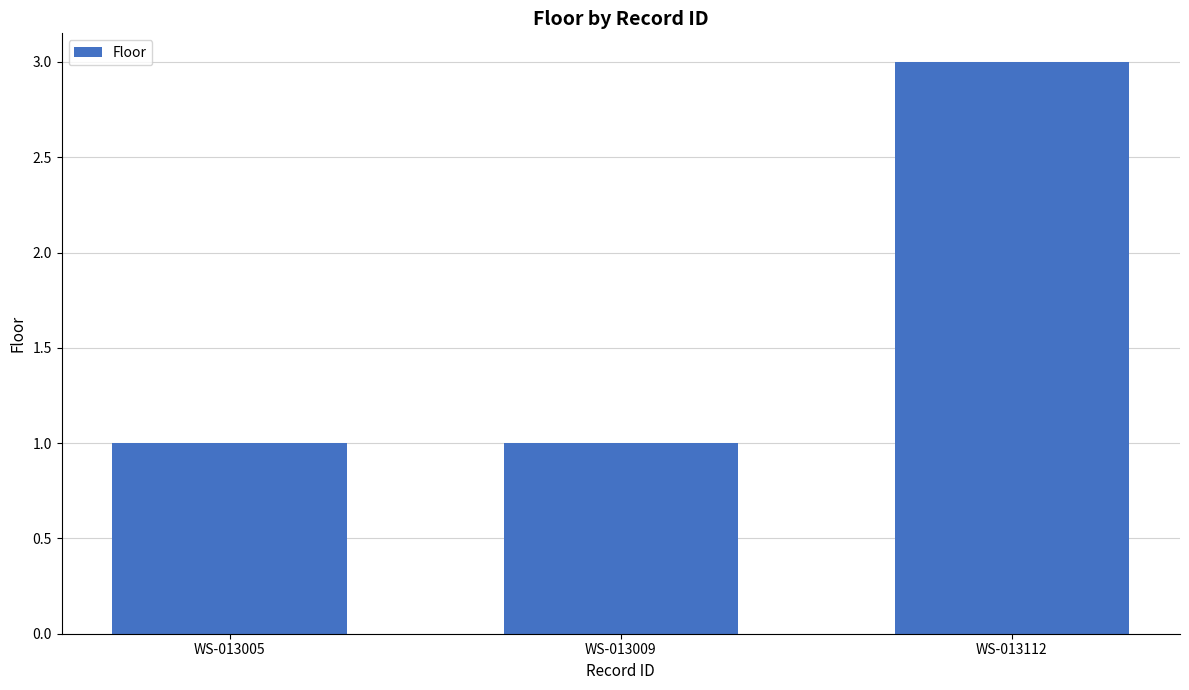

What is the value of the 3rd bar from the left?

3